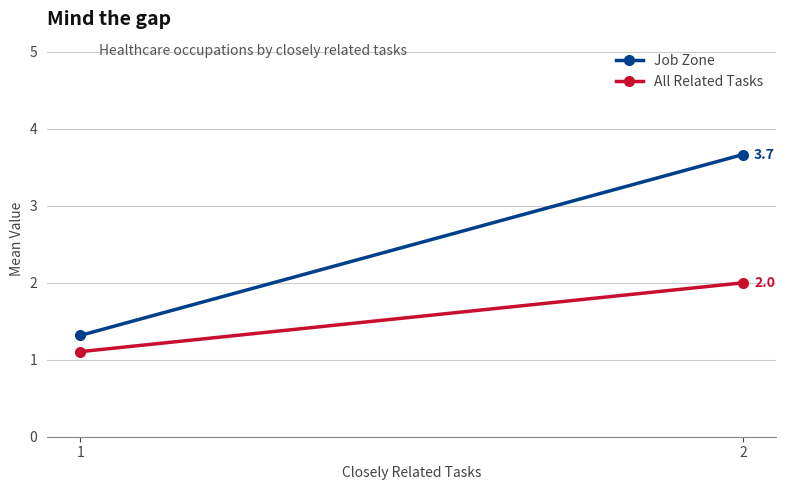

List the series in order of their peak value, highest first.

Job Zone, All Related Tasks